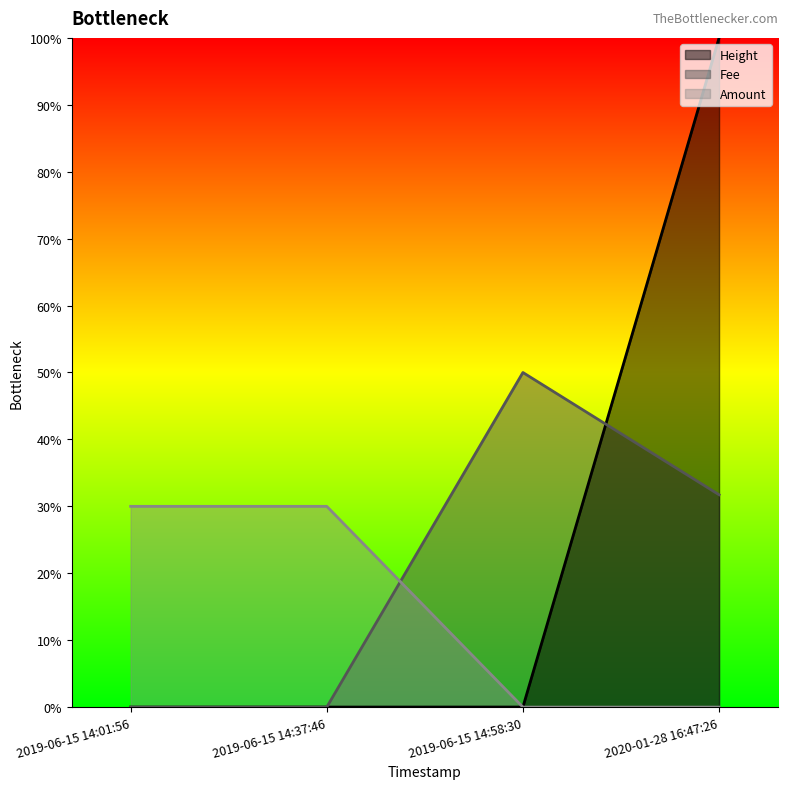

Does the chart have visible grid lines?

No